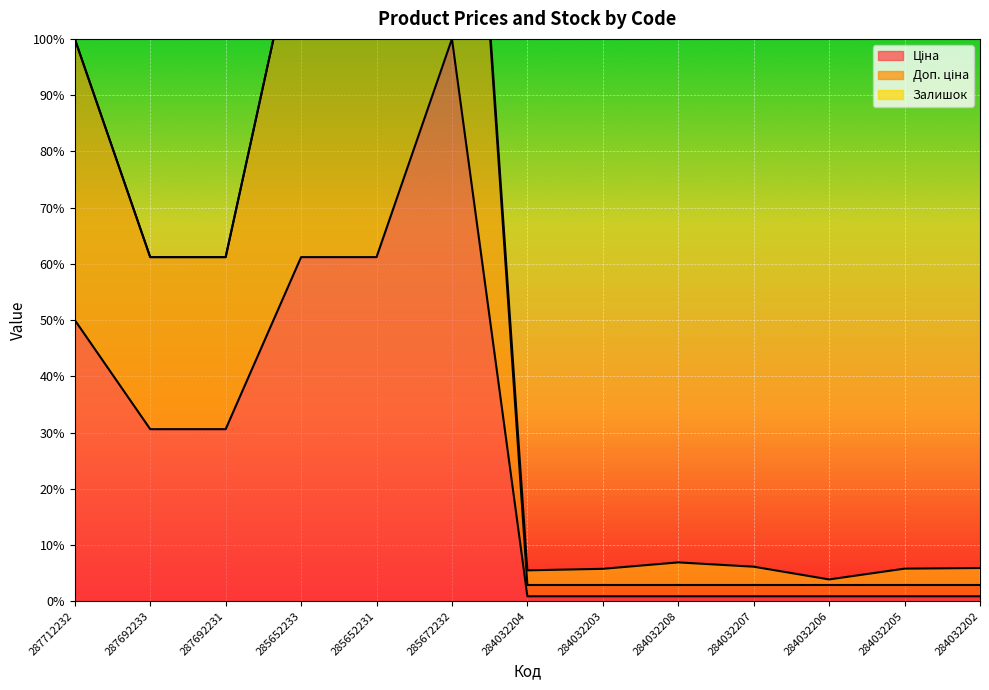

At how many categories does at least one series exceed 166?

1